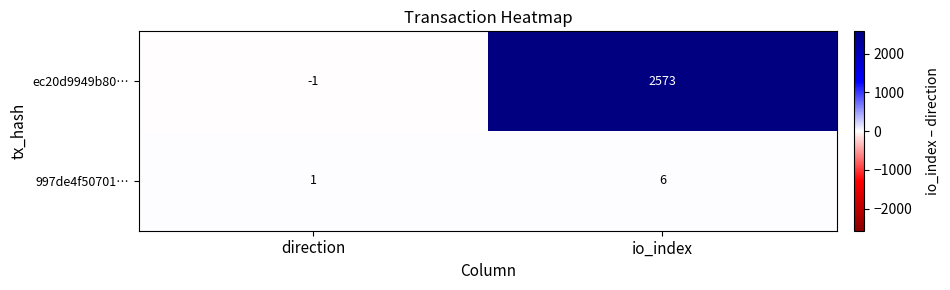

Which series changed the most between direction and io_index?

ec20d9949b80…